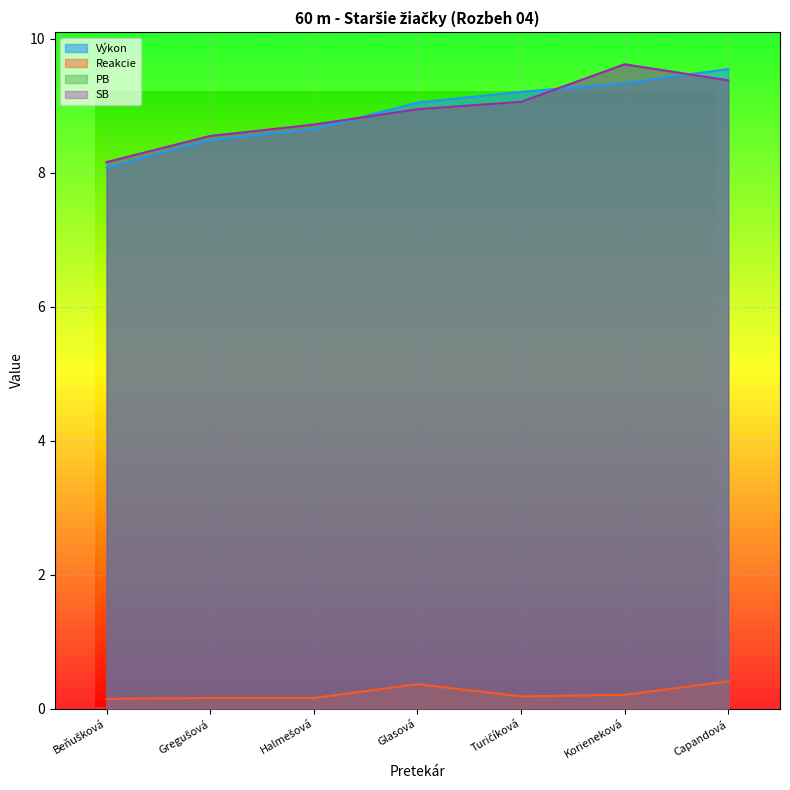

How many interior local peaks does the Reakcie series have?

2